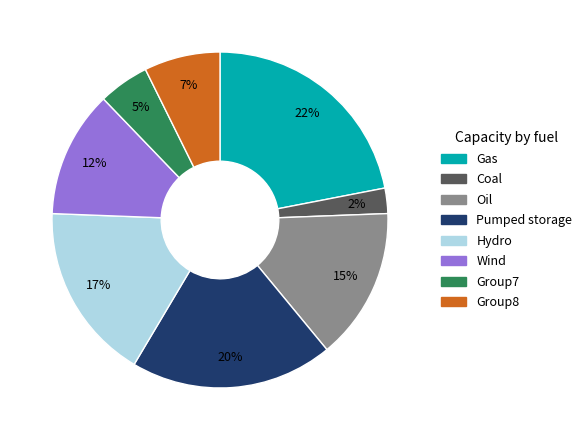

Count the number of slices in the pie.

8